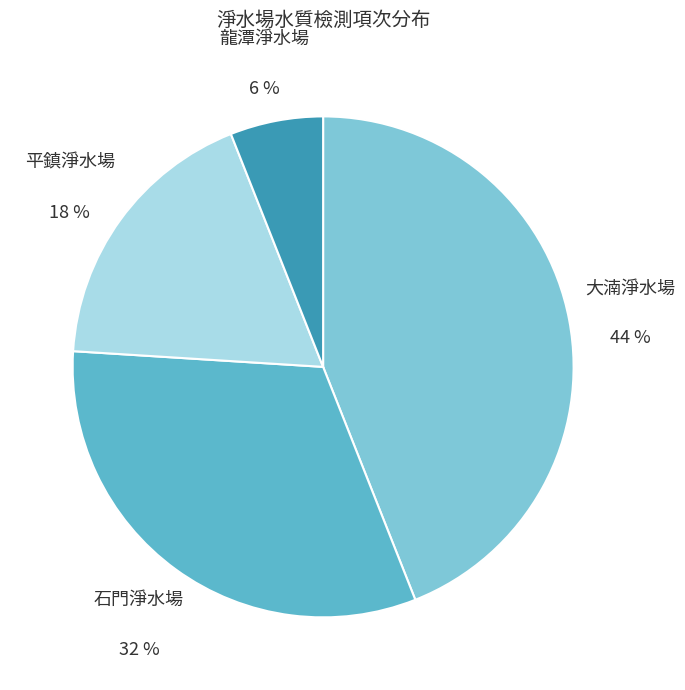

The 平鎮淨水場 slice represents 29% of the pie. True or false?

False